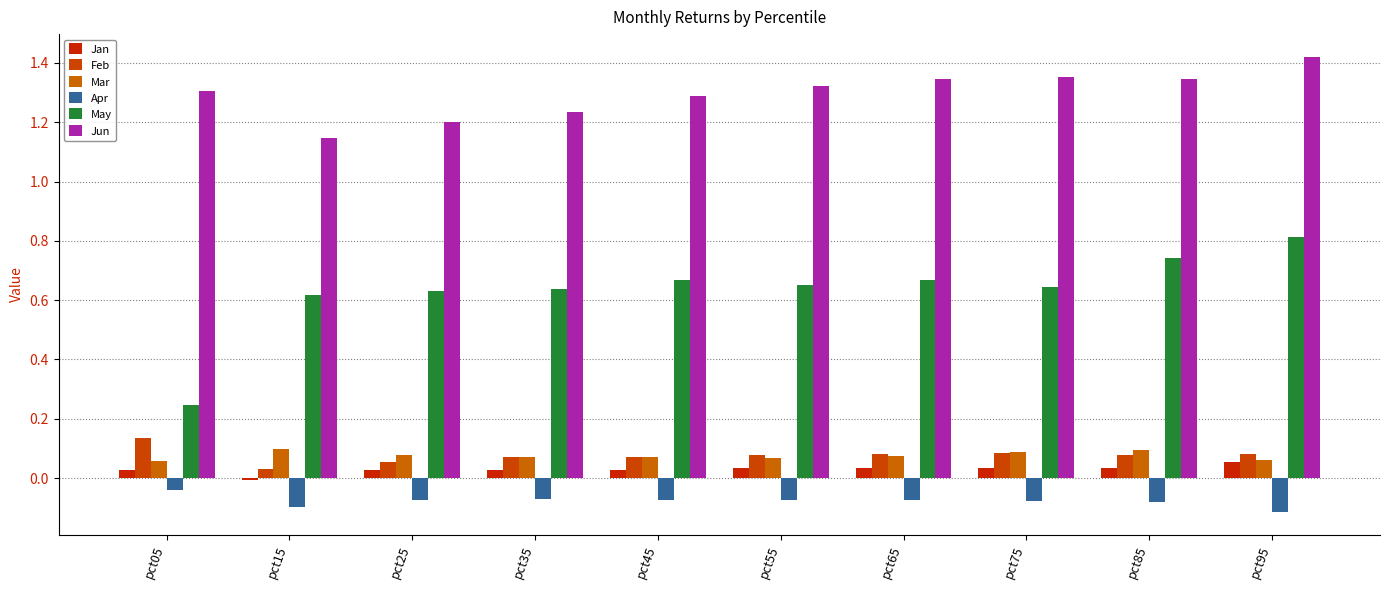

Which category has the lowest value across all series?

pct95